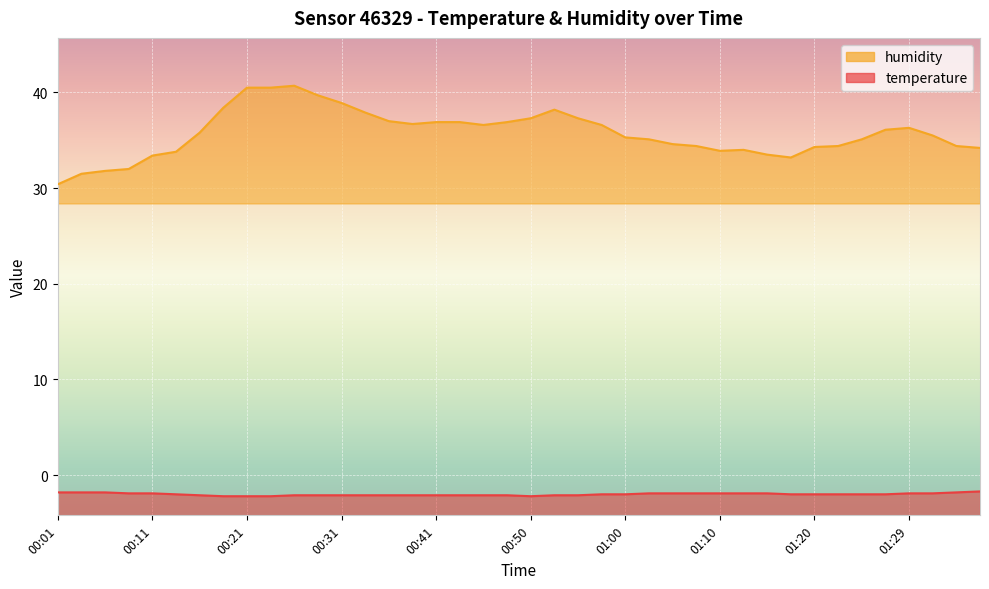

True or false: temperature has a value of -1.9 at 01:32.

True